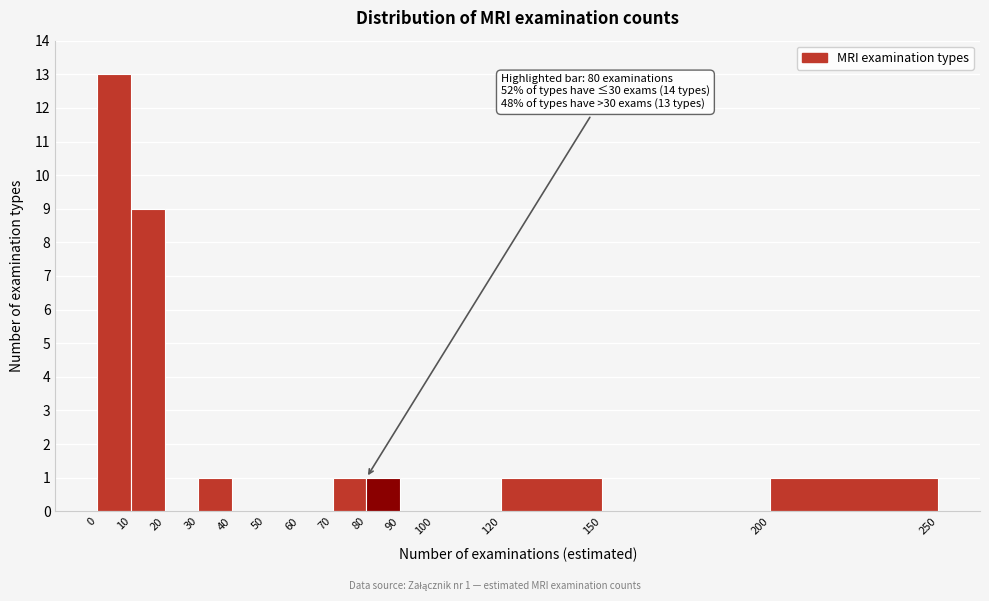

Which range on the x-axis has the tallest bar?

0 to 10